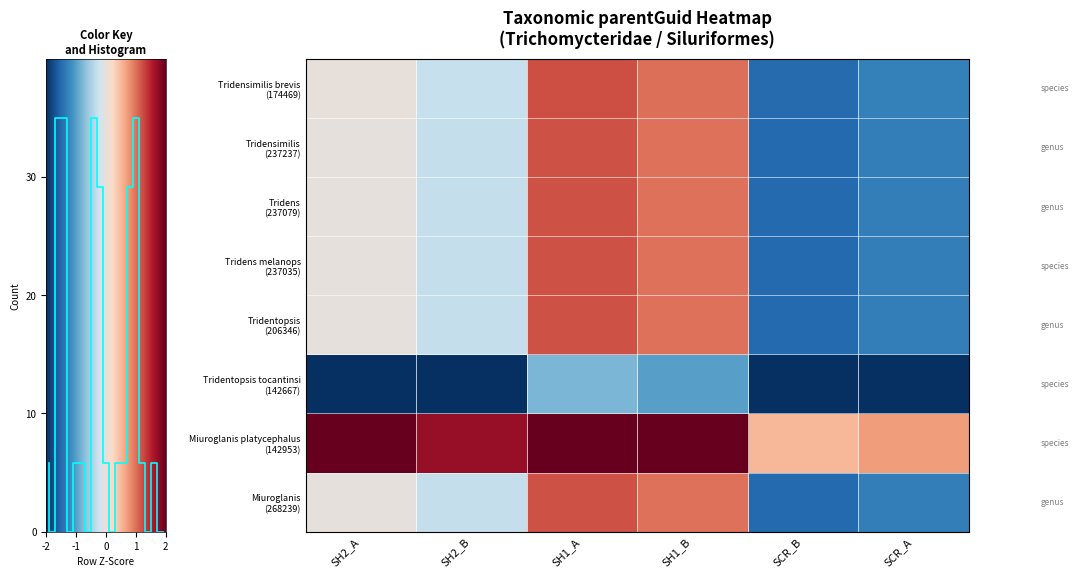

What is the sum of all row_0 values?

-0.9